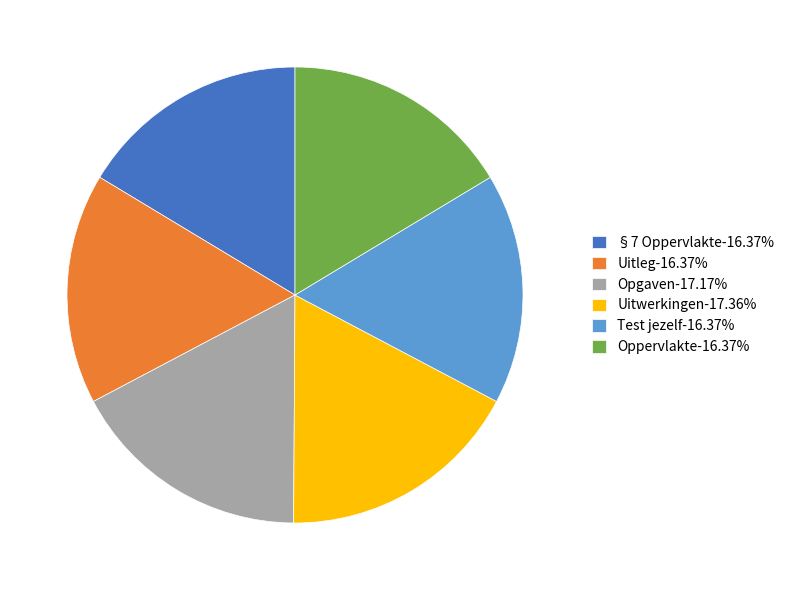

How many slices are in this pie chart?

6